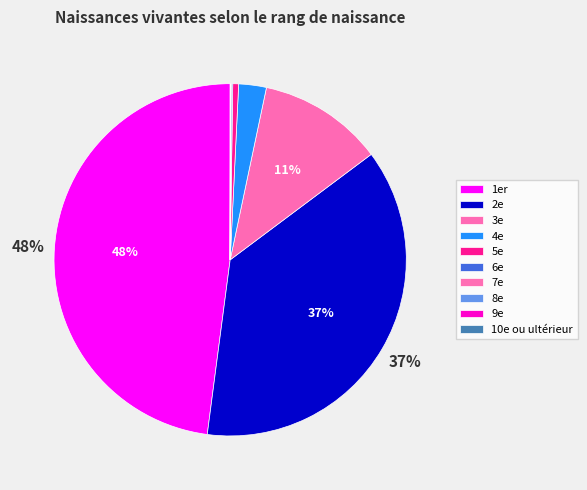

To the nearest percent, what portion does 4e represent?

3%